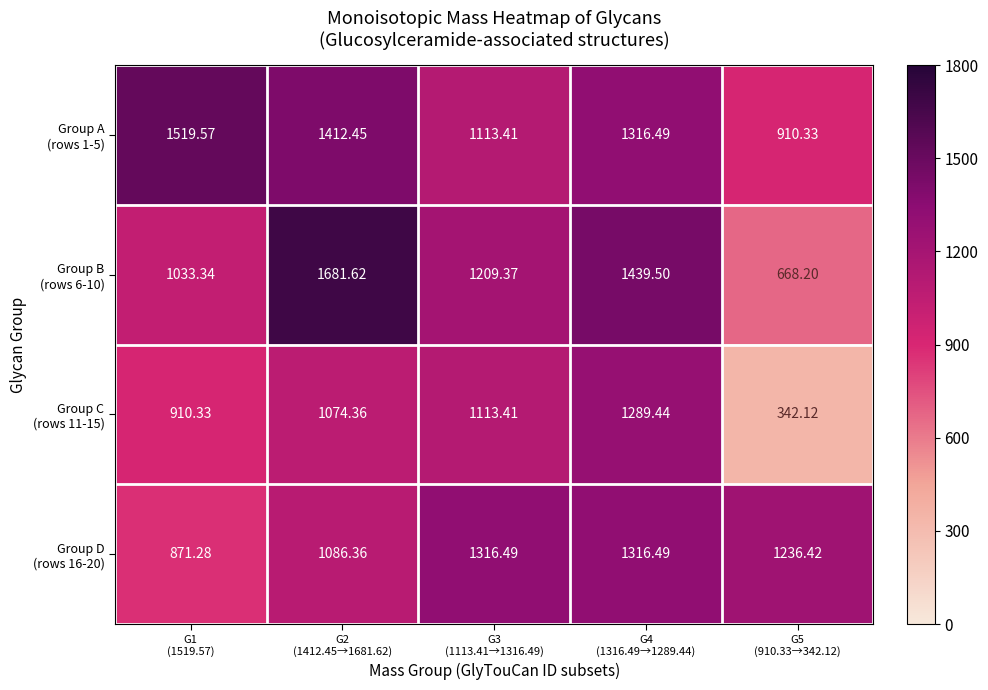

What is the smallest value displayed?

342.1